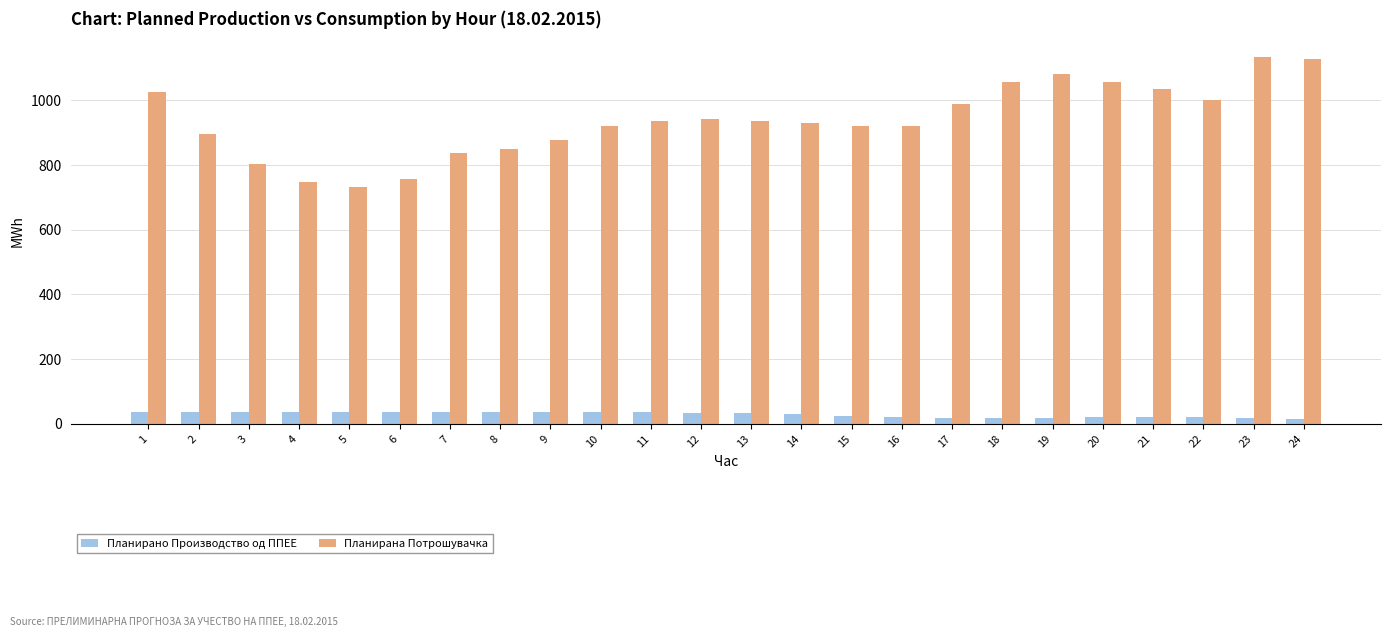

Which series has the largest range (max minus min)?

Планирана Потрошувачка